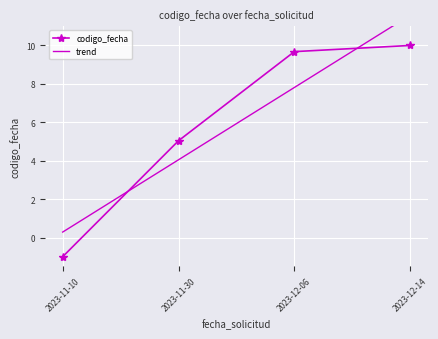

What is the sum of all values?

23.7